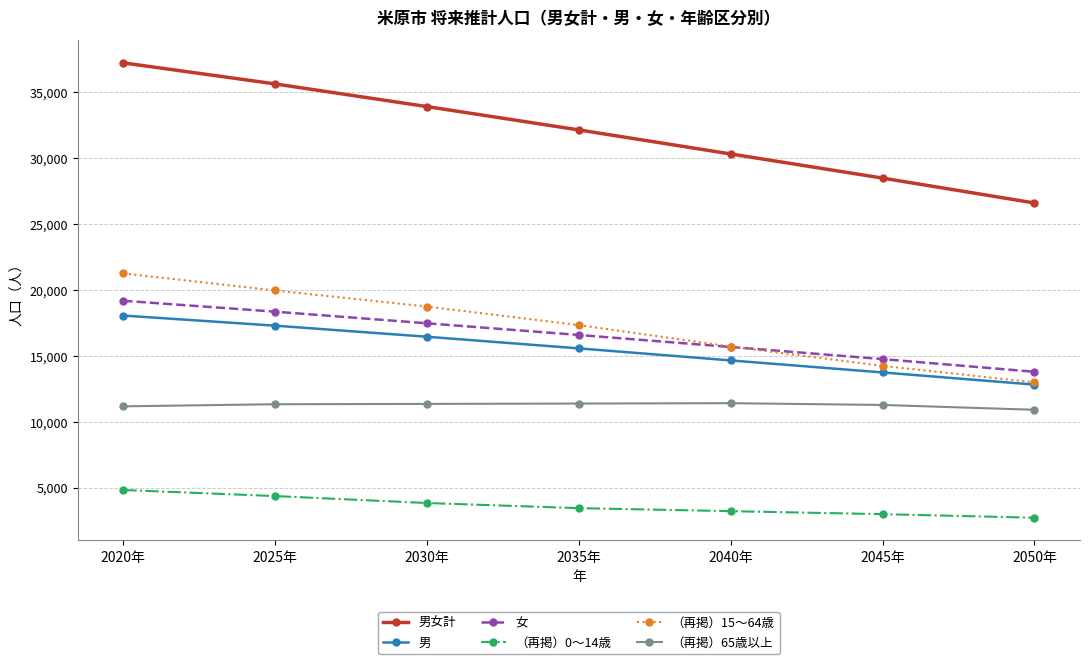

True or false: 男 has more than 2 points higher than both neighbors.

False